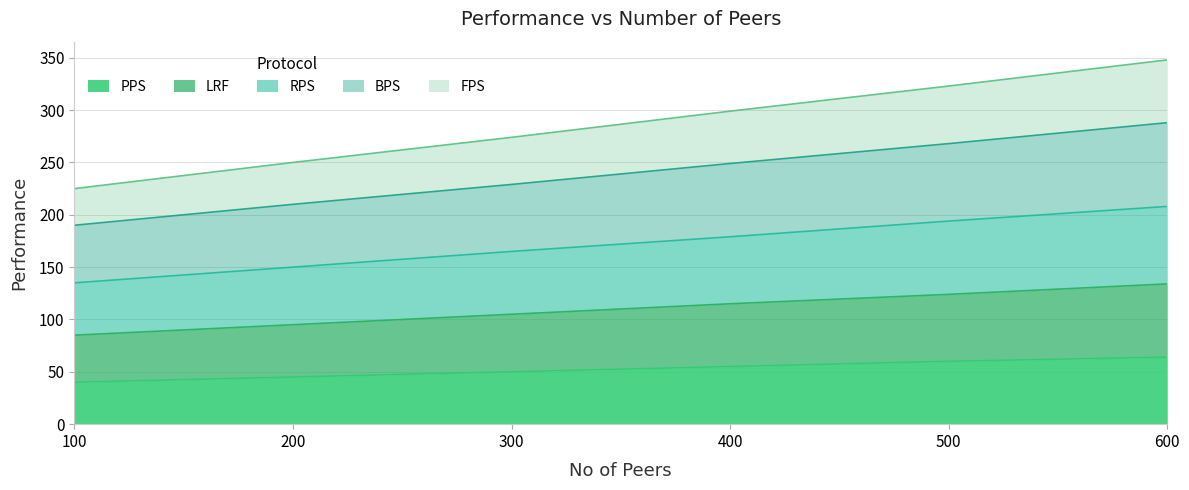

What value does the LRF series have at 300?

105